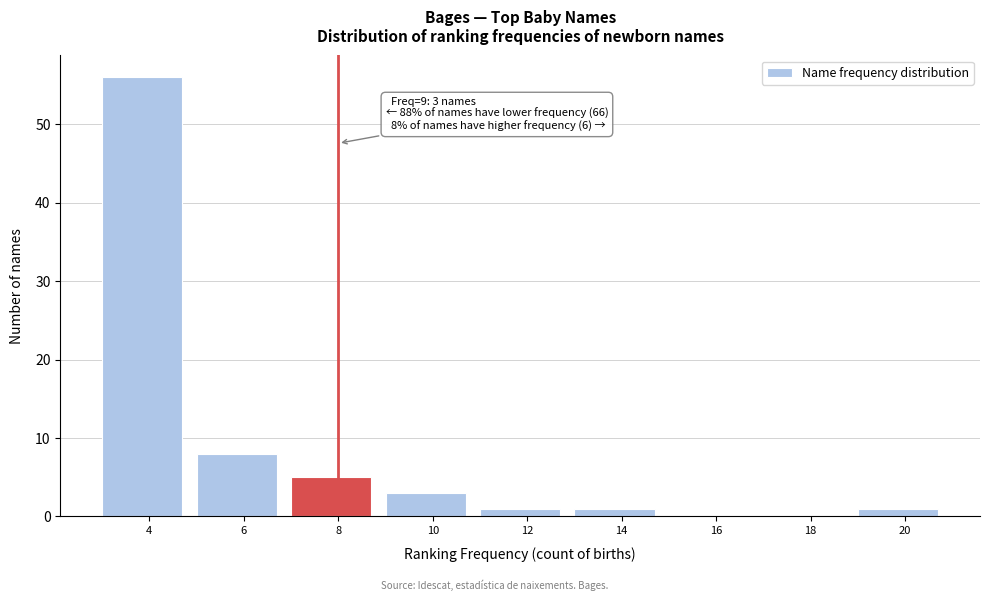

Reading left to right, what are all the values shown in this chart?

4=56	6=8	8=5	10=3	12=1	14=1	16=0	18=0	20=1